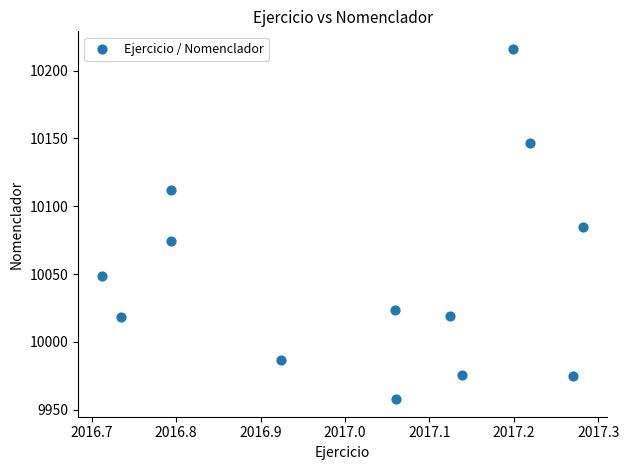

What is the range of Y values (max minus min)?

258.3